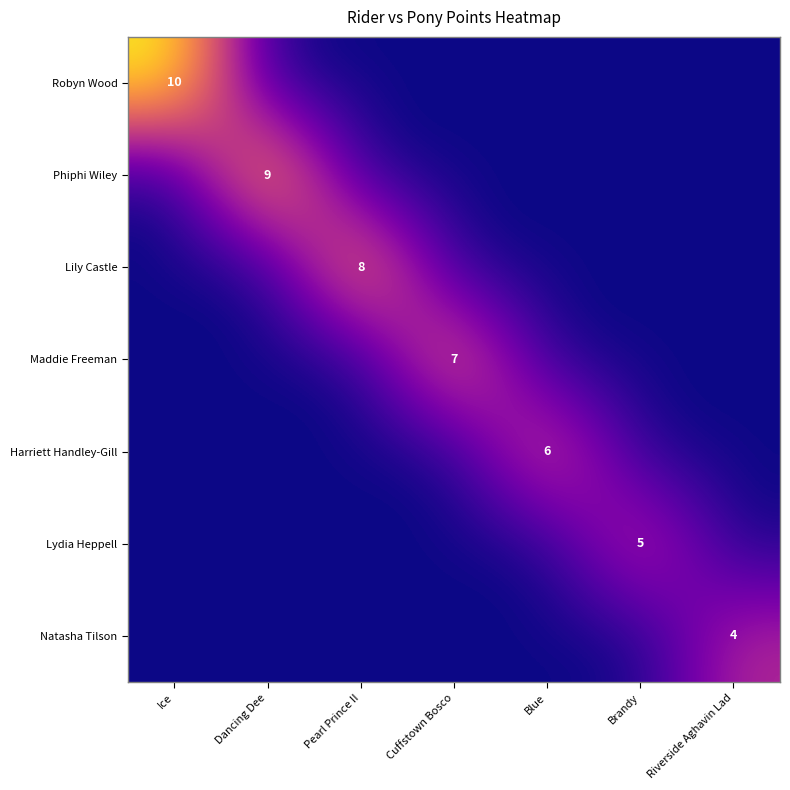

Is it true that Phiphi Wiley equals 9 at Dancing Dee?

True